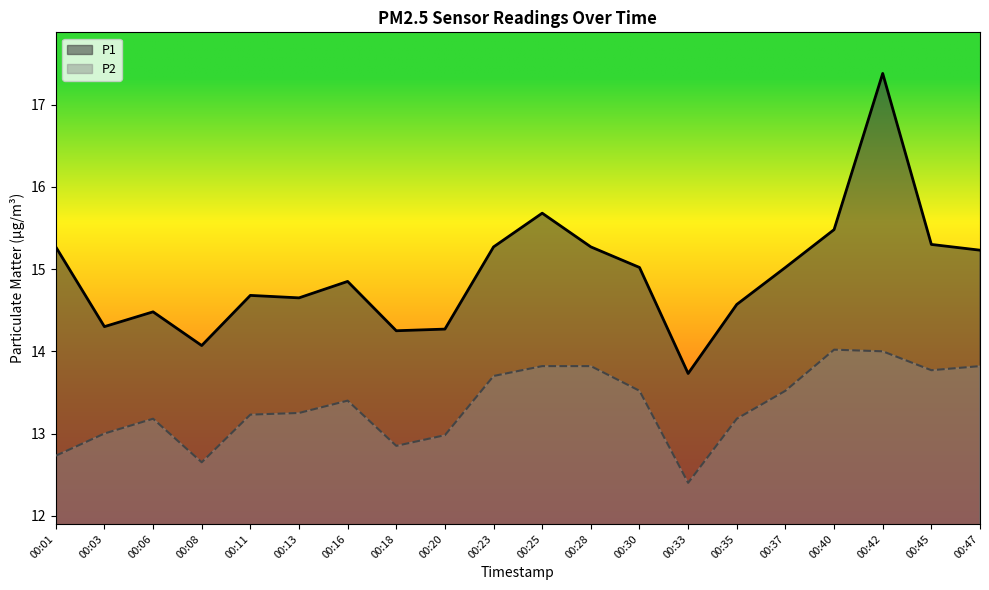

Rank the categories by P2 value from lowest to highest.

00:33, 00:08, 00:01, 00:18, 00:20, 00:03, 00:06, 00:35, 00:11, 00:13, 00:16, 00:30, 00:37, 00:23, 00:45, 00:25, 00:28, 00:47, 00:42, 00:40